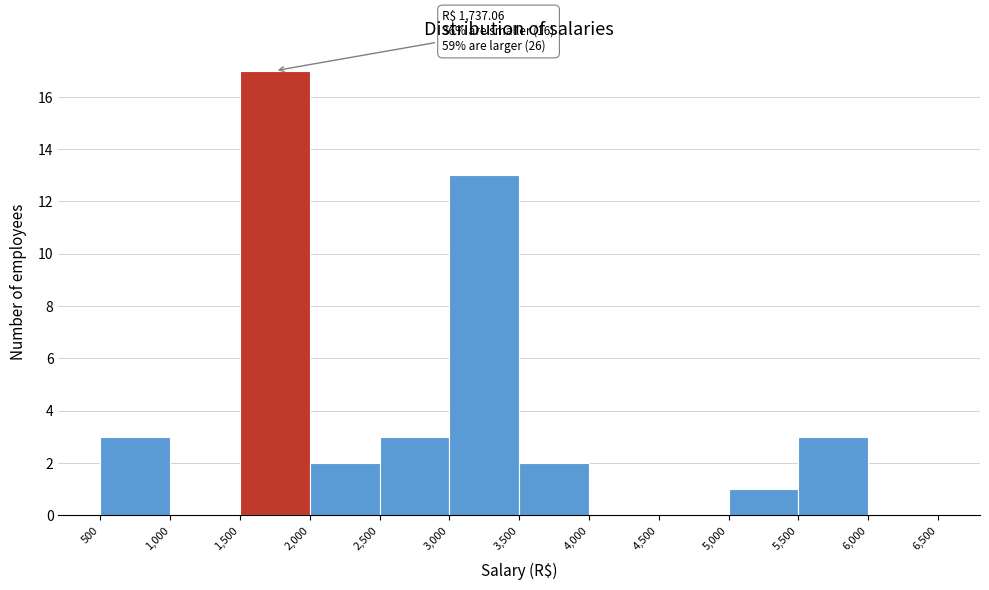

Which range on the x-axis has the tallest bar?

1,500 to 2,000